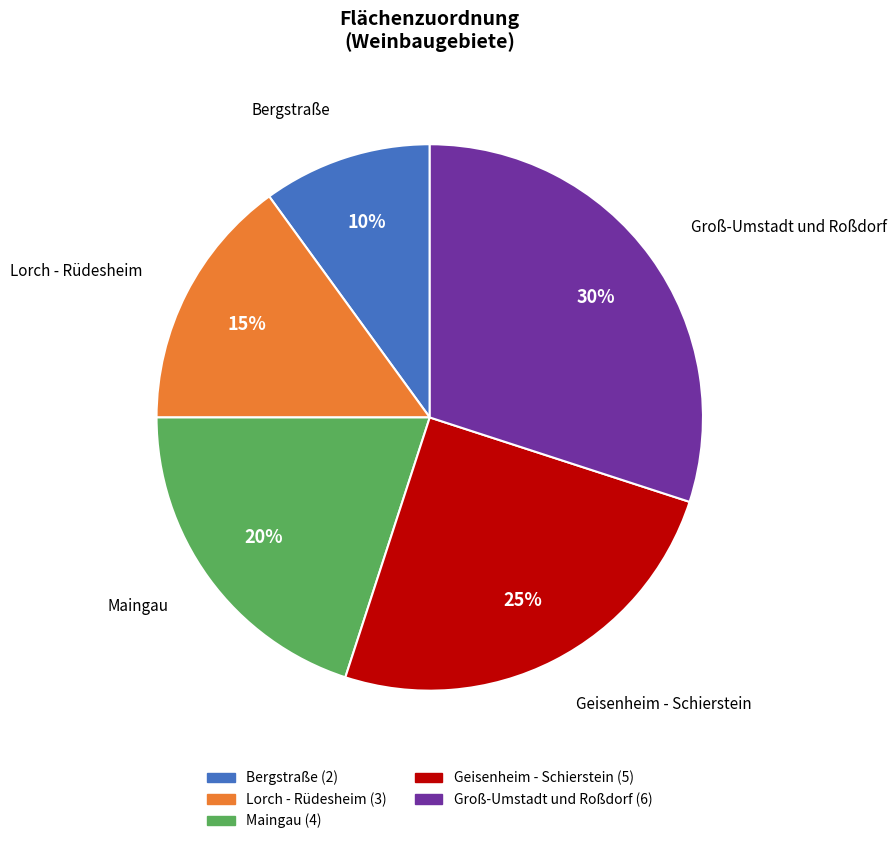

Does any single category account for the majority?

No